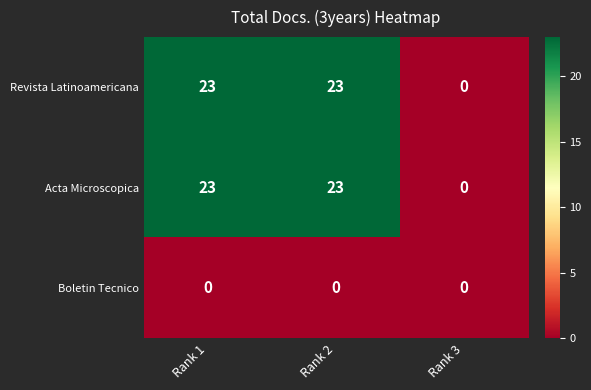

Reading right to left, extract all data points from this chart.

Revista Latinoamericana: 0	23	23
Acta Microscopica: 0	23	23
Boletin Tecnico: 0	0	0